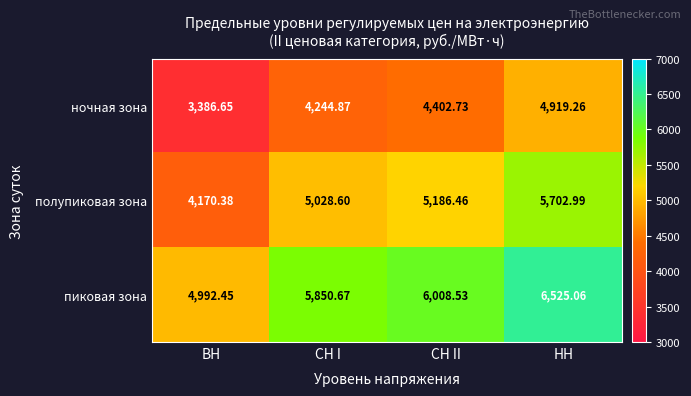

At ВН, list the series in order from smallest to largest.

ночная зона, полупиковая зона, пиковая зона